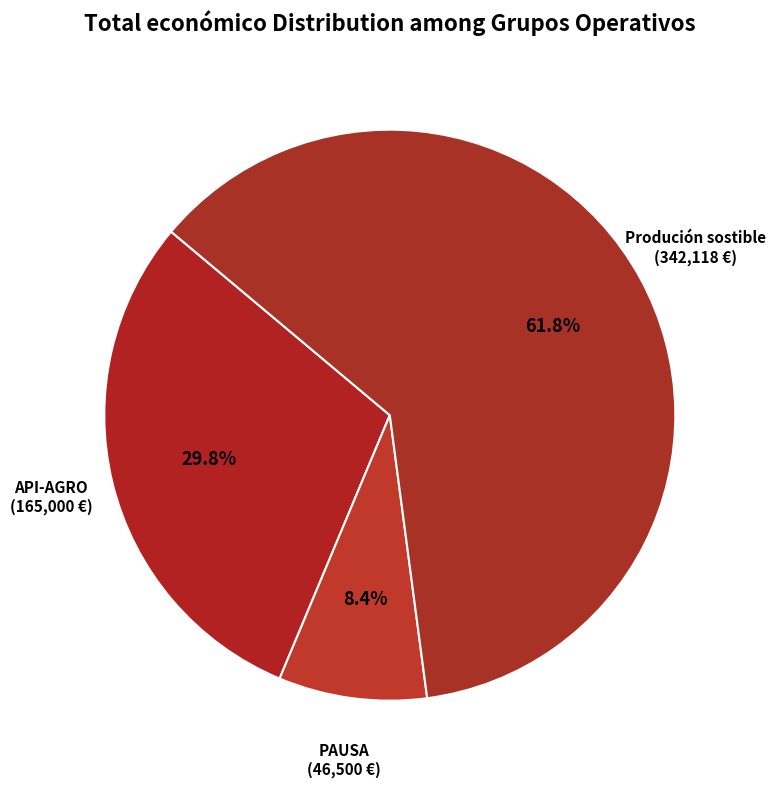

Do Produción sostible (342,118 €) and API-AGRO (165,000 €) together represent more than half of the pie?

Yes